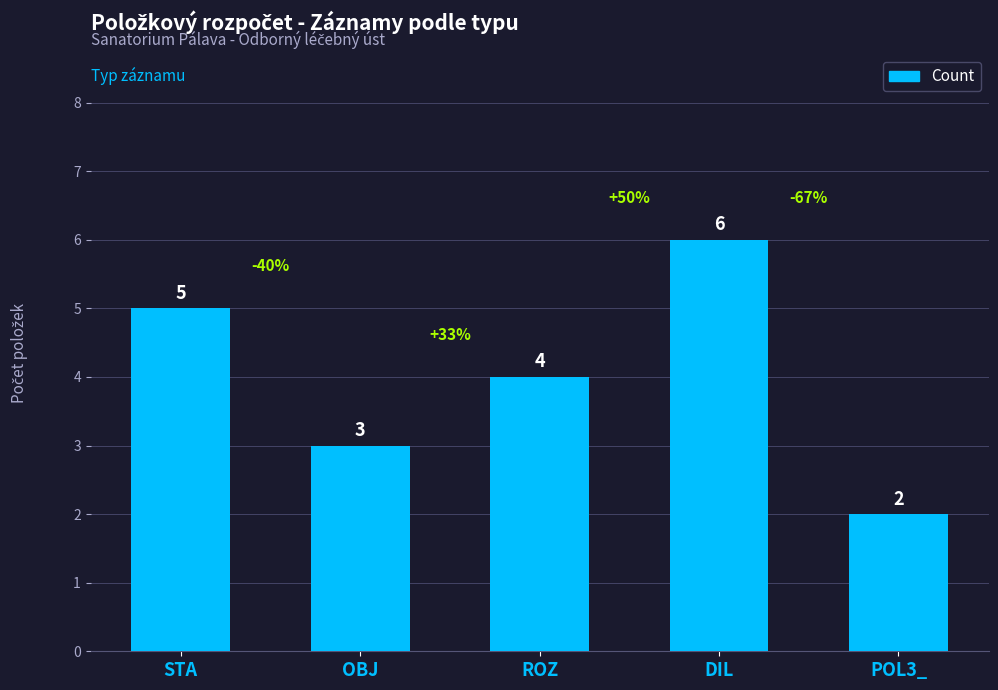

Which has a higher value, ROZ or POL3_?

ROZ